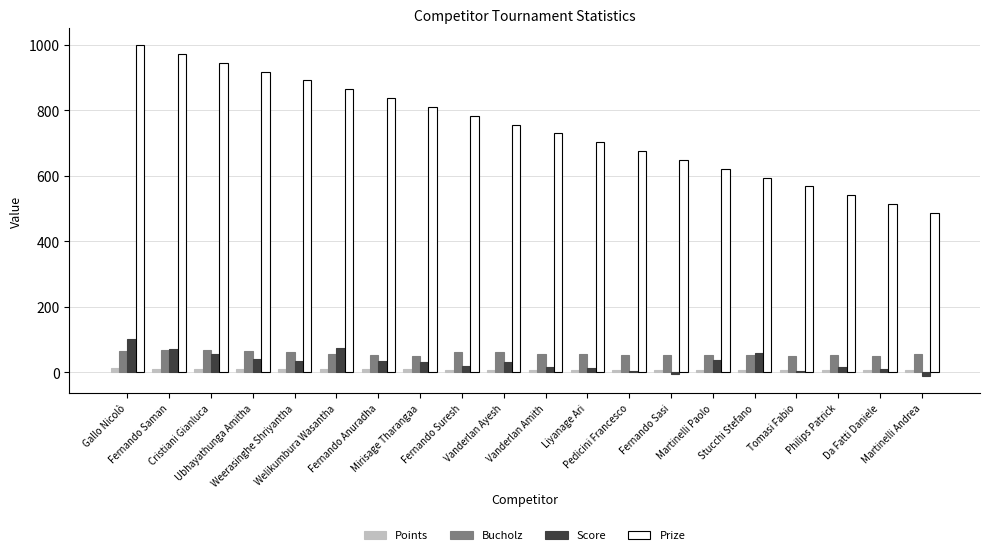

Where does the Bucholz series first go above 54?

Gallo Nicolò